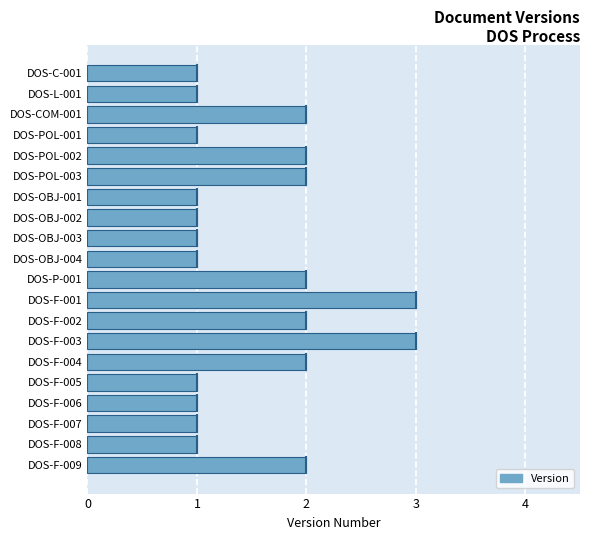

Reading top to bottom, extract all data points from this chart.

1	1	2	1	2	2	1	1	1	1	2	3	2	3	2	1	1	1	1	2